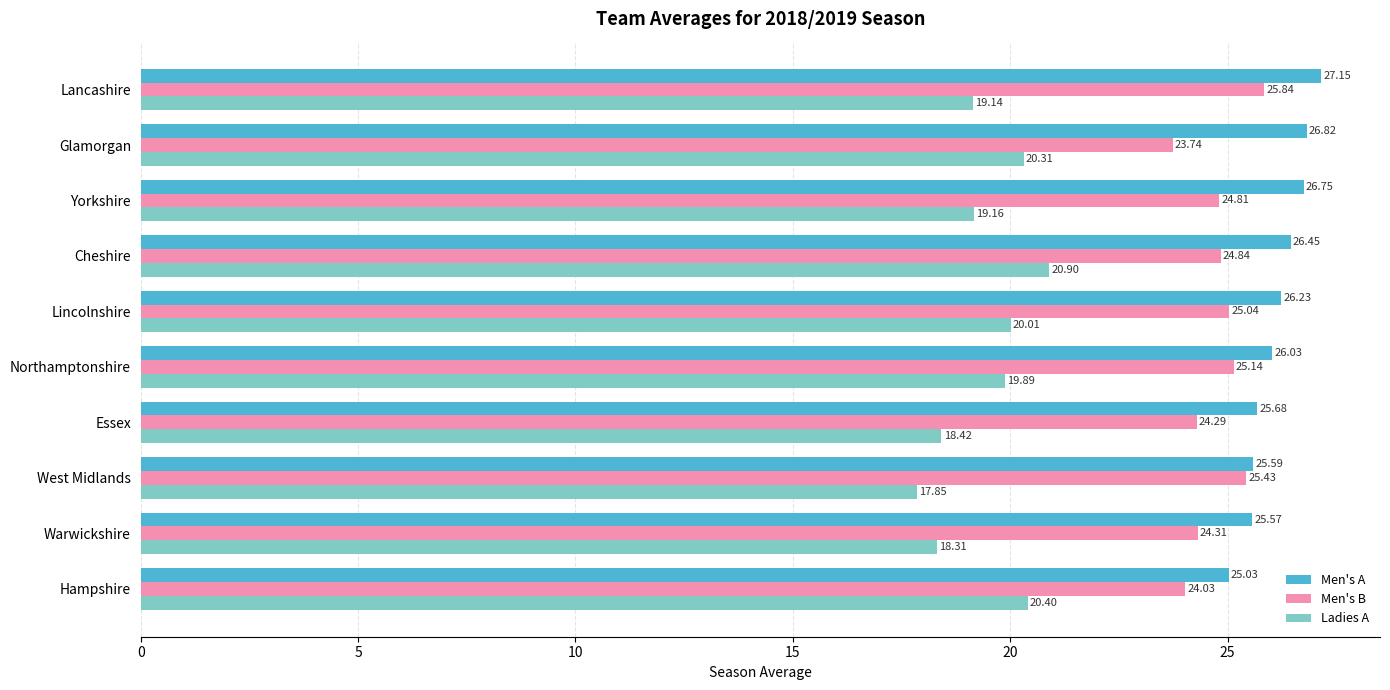

Which series has the largest total across all categories?

Men's A